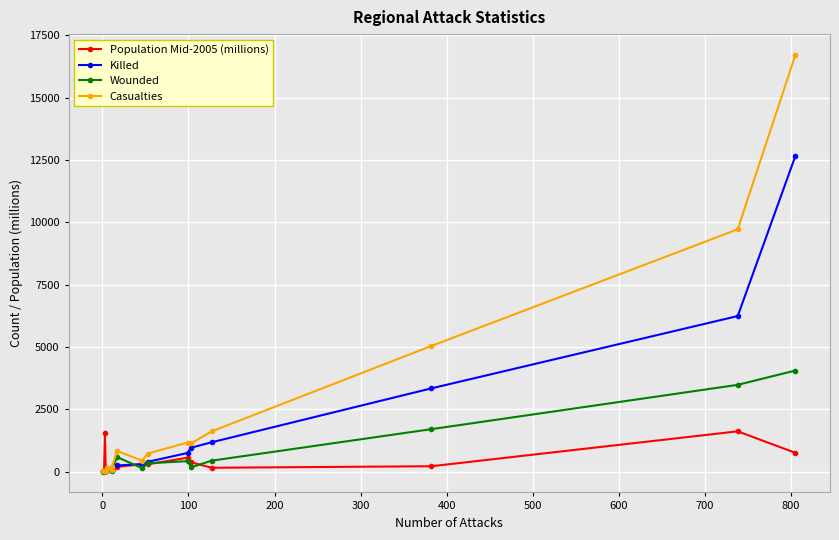

Which series has the widest spread of values?

Casualties